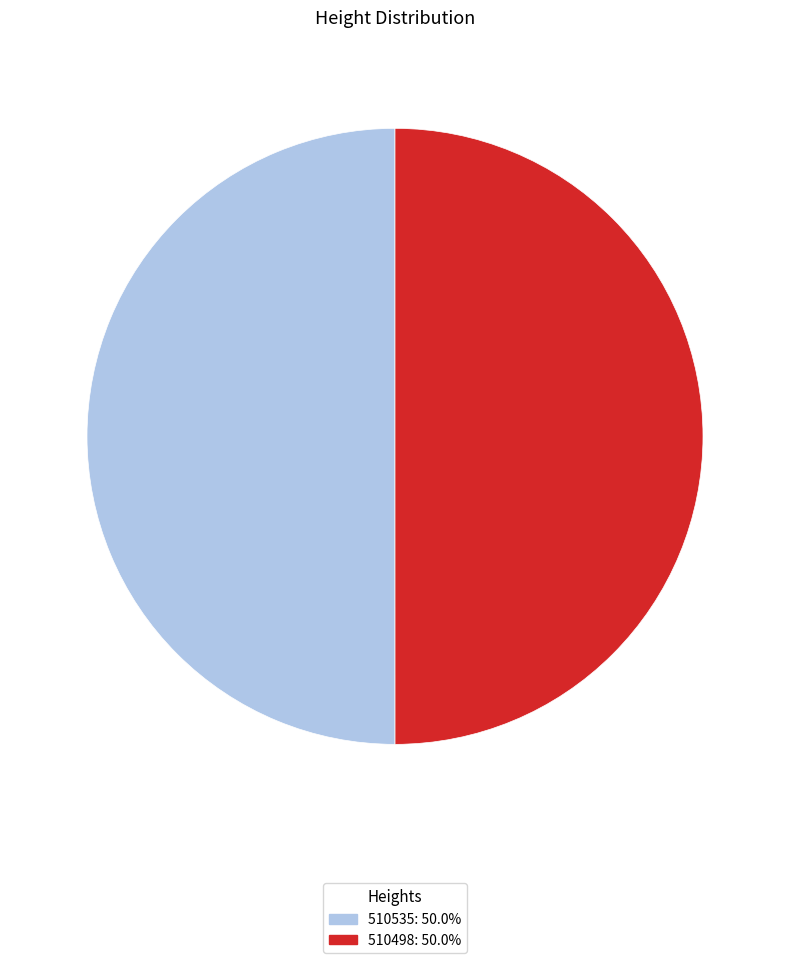

Approximately how many times larger is the value at 510498: 50.0% compared to 510535: 50.0%?

1.0